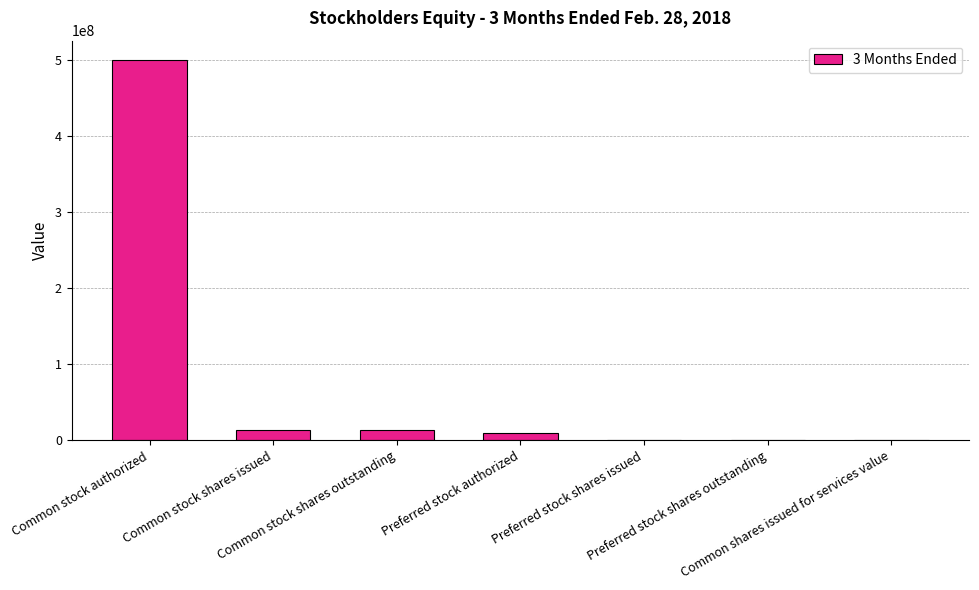

What is the difference between the values at Common shares issued for services value and Common stock shares issued?

13283146